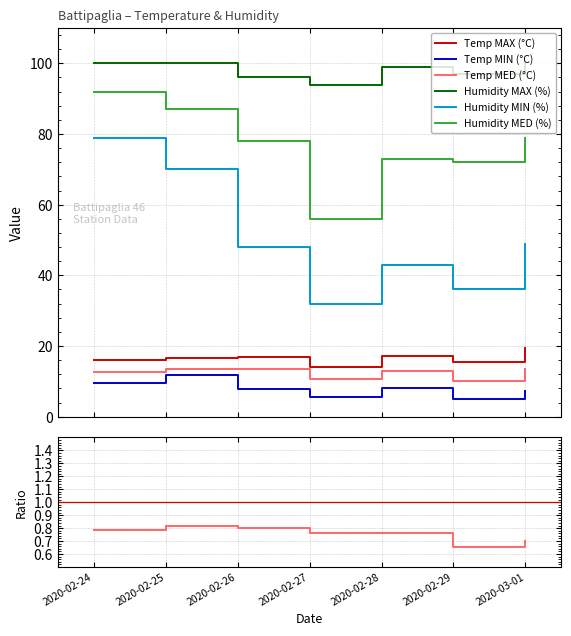

What are all the series names shown in the legend?

Temp MAX (°C), Temp MIN (°C), Temp MED (°C), Humidity MAX (%), Humidity MIN (%), Humidity MED (%)